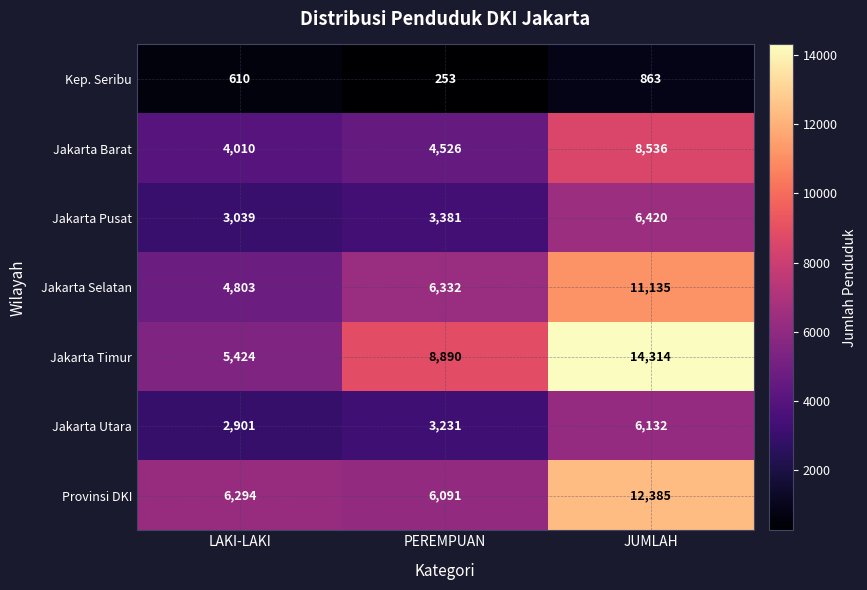

Between LAKI-LAKI and PEREMPUAN, which series saw the biggest shift?

Jakarta Timur